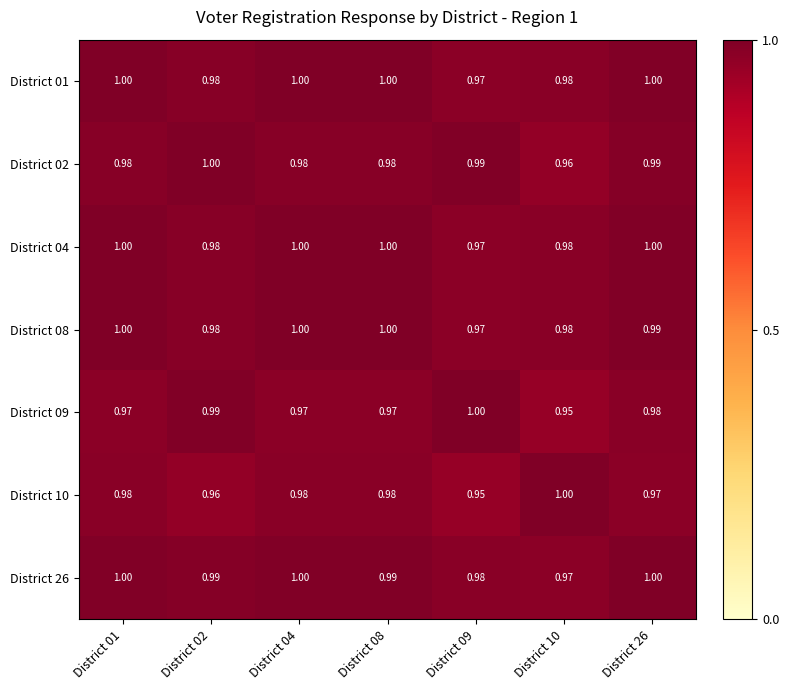

Is the value of District 04 at District 08 greater than the value of District 10 at District 04?

Yes